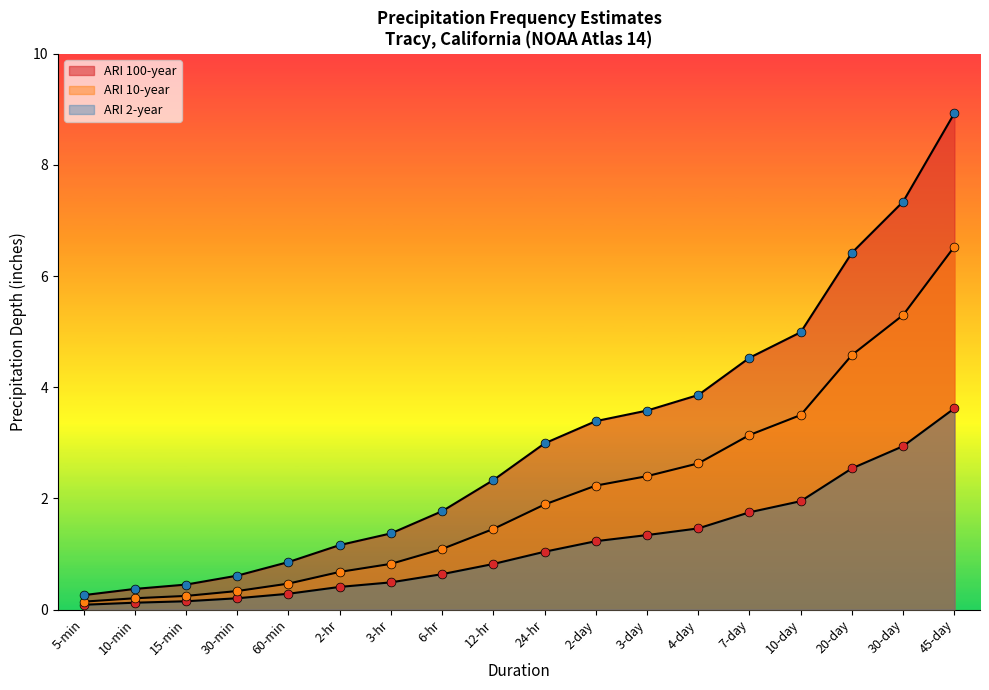

Is the value of ARI 2-year at 3-day greater than the value of ARI 100-year at 12-hr?

No